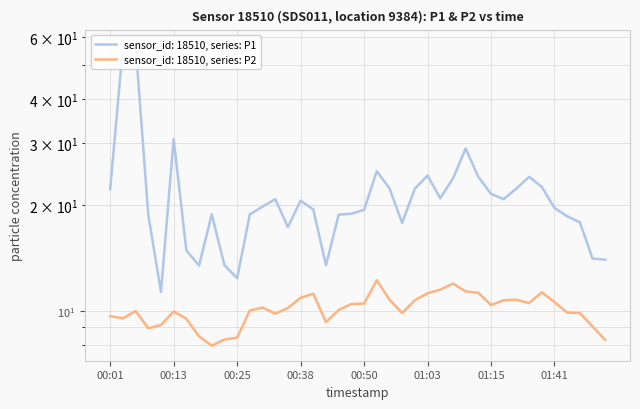

True or false: P1 has more than 1 points higher than both neighbors.

True